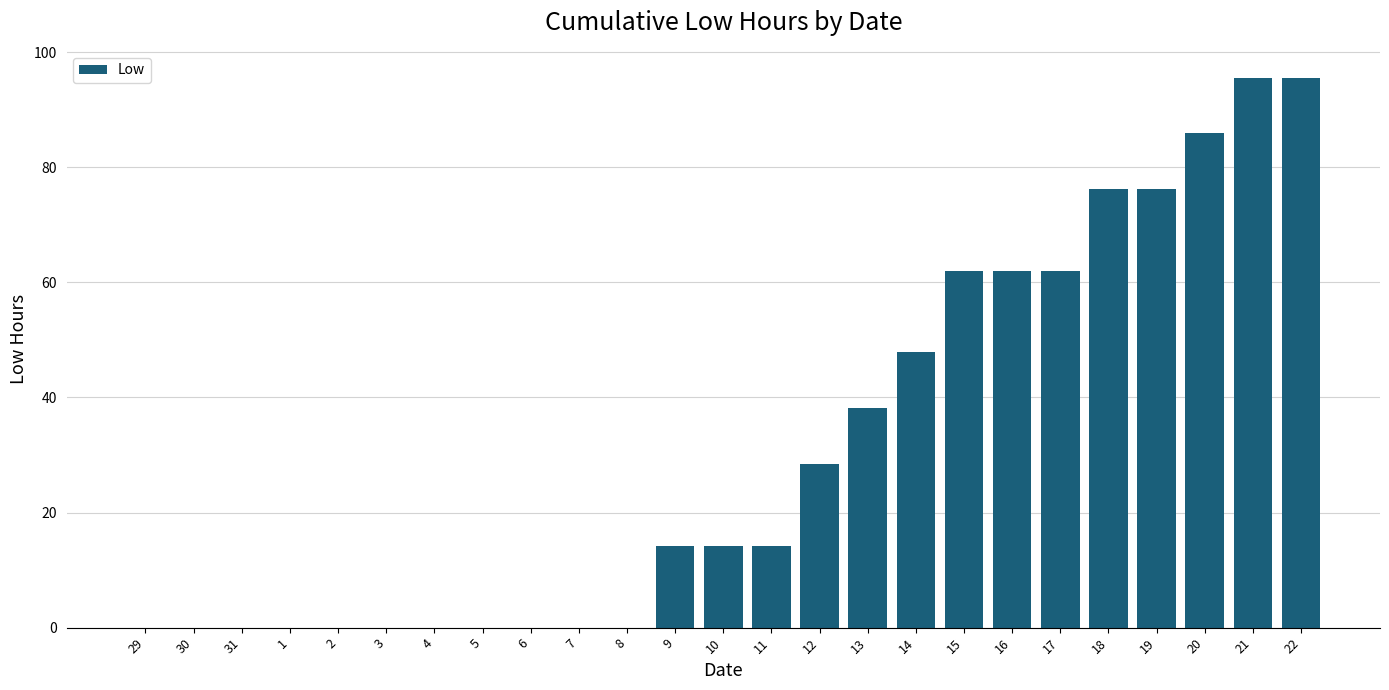

The value at 15 is 42.0. True or false?

False